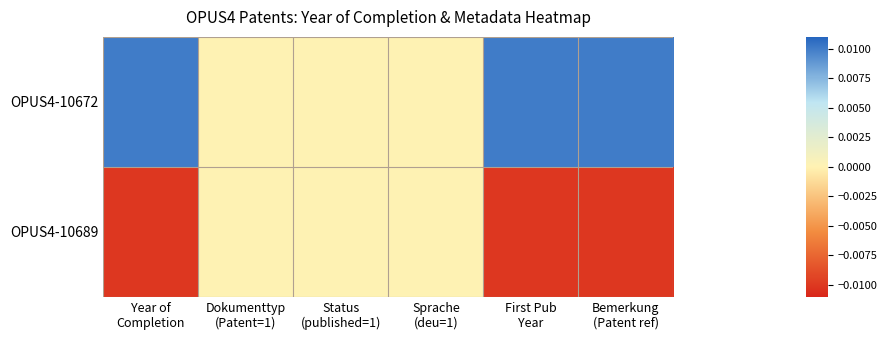

Reading left to right, extract all data points from this chart.

OPUS4-10672: Year of
Completion=0.0	Dokumenttyp
(Patent=1)=0.0	Status
(published=1)=0.0	Sprache
(deu=1)=0.0	First Pub
Year=0.0	Bemerkung
(Patent ref)=0.0
OPUS4-10689: Year of
Completion=-0.0	Dokumenttyp
(Patent=1)=0.0	Status
(published=1)=0.0	Sprache
(deu=1)=0.0	First Pub
Year=-0.0	Bemerkung
(Patent ref)=-0.0